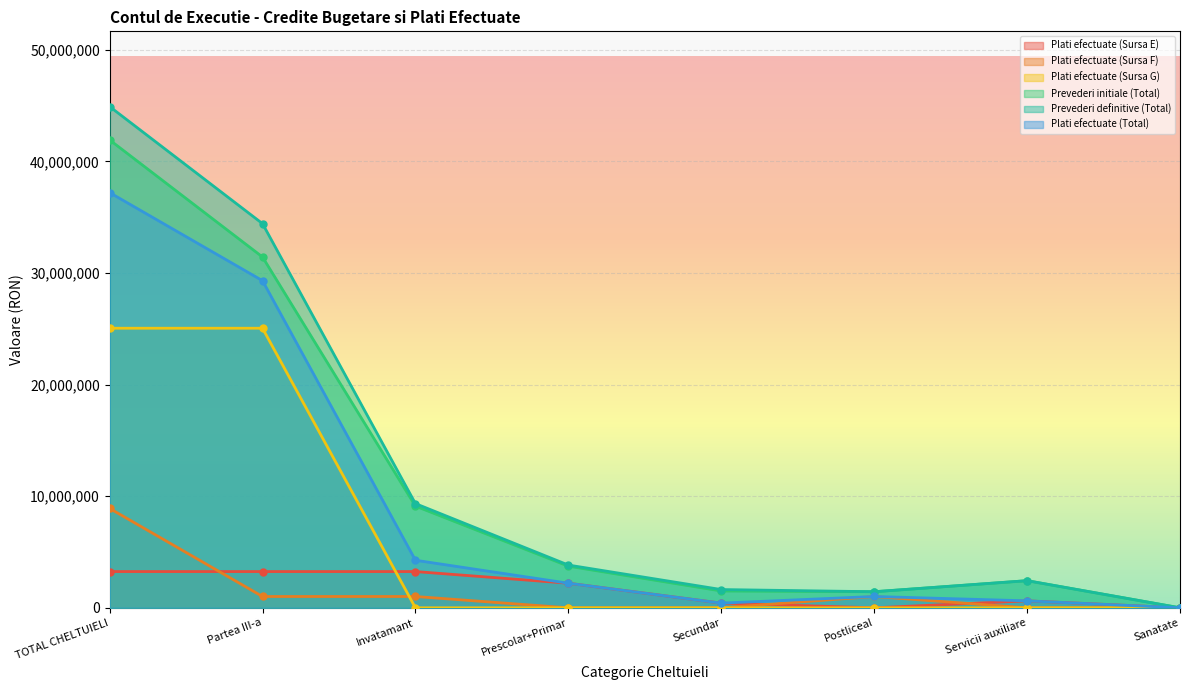

Count the number of categories in the chart.

8